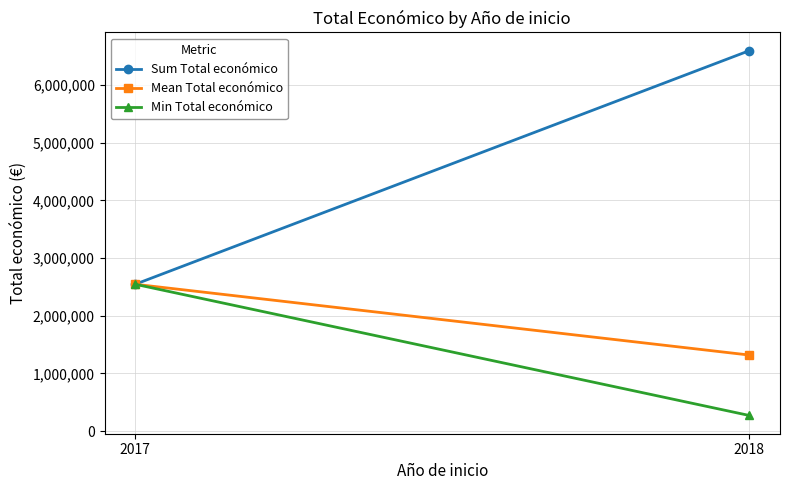

Reading left to right, list all the values displayed in this chart.

Sum Total económico: 2546283.0	6595991.0
Mean Total económico: 2546283.0	1319198.2
Min Total económico: 2546283.0	271552.0